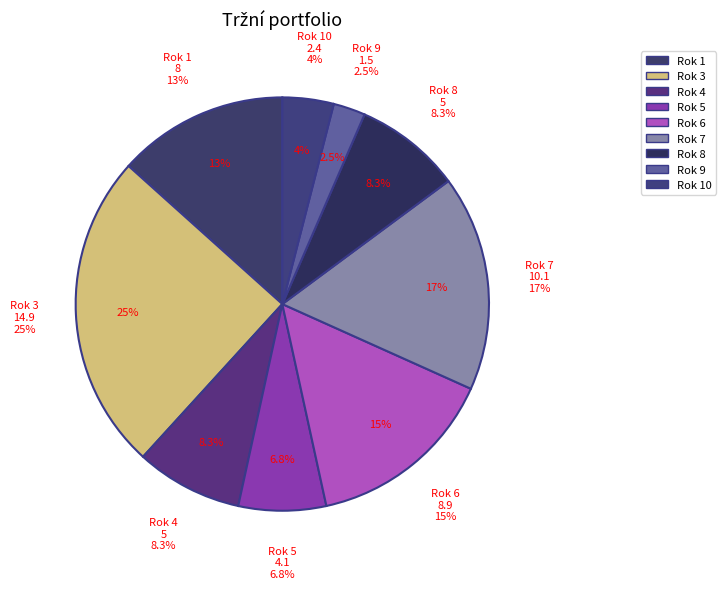

Is there a majority slice in this chart?

No